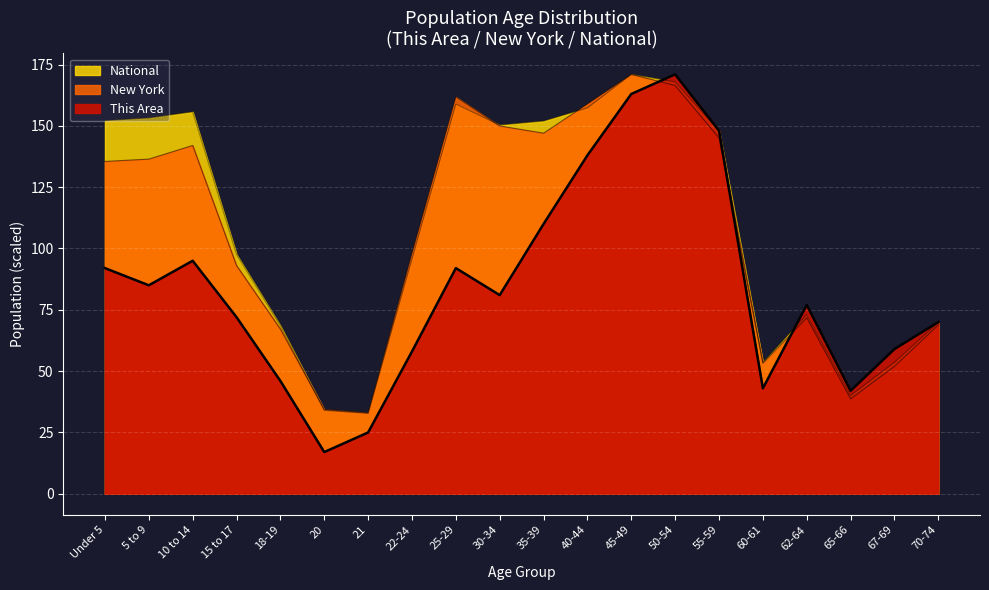

What is the sum of all This Area values?

1684.0